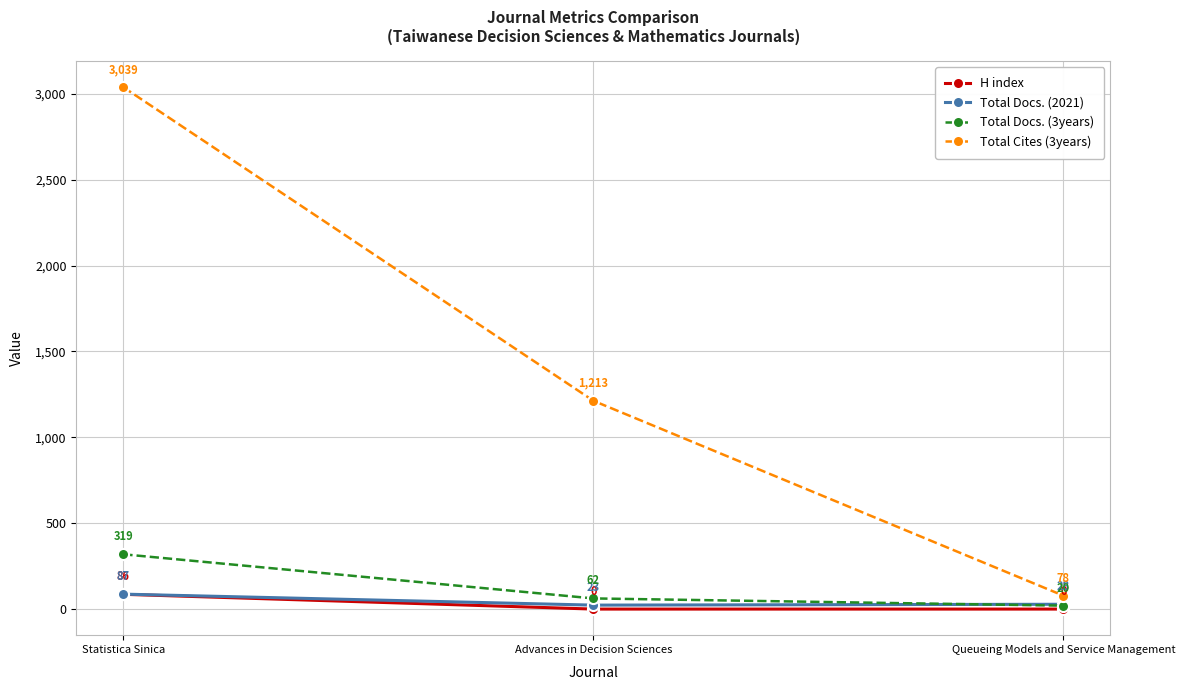

What is the label of the 1st point from the left?

Statistica Sinica